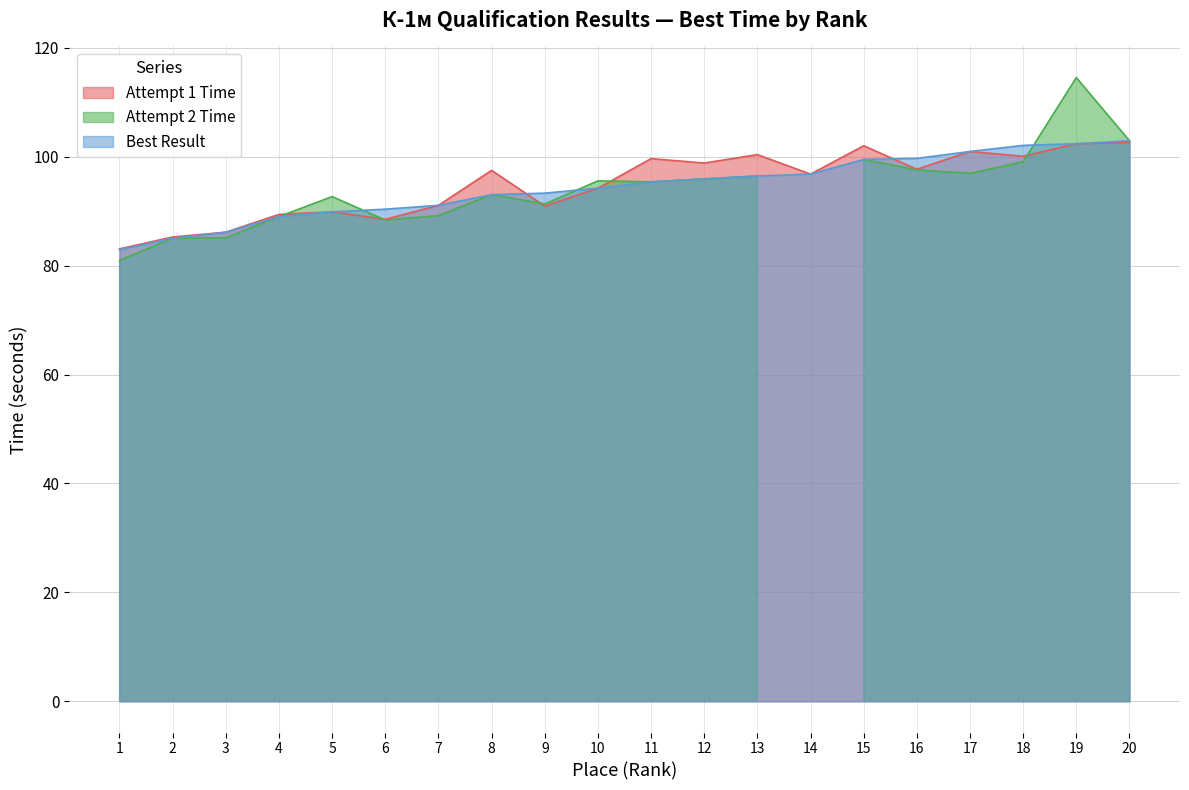

Is it true that Attempt 1 Time equals 172.6 at 16?

False